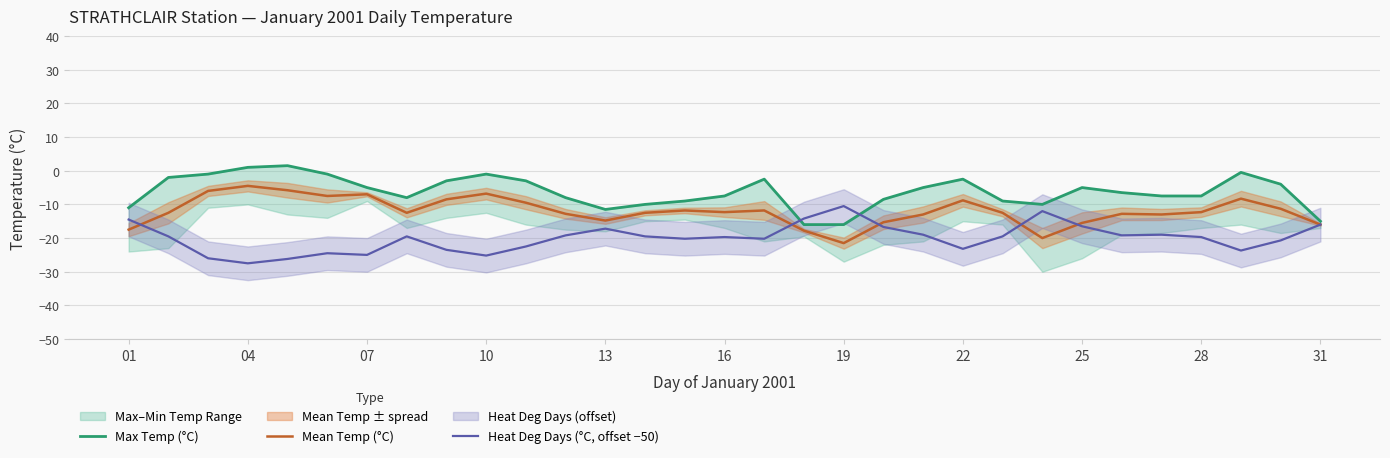

Count the number of data series in this chart.

3